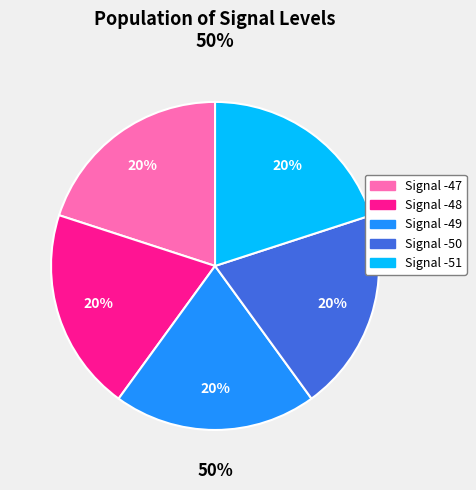

Which slice is the smallest?

Signal -50